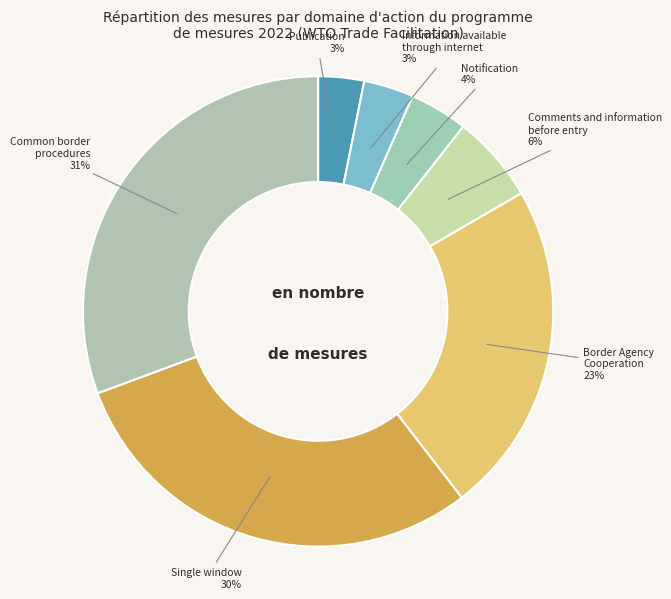

What is the largest slice in the pie chart?

Common border procedures